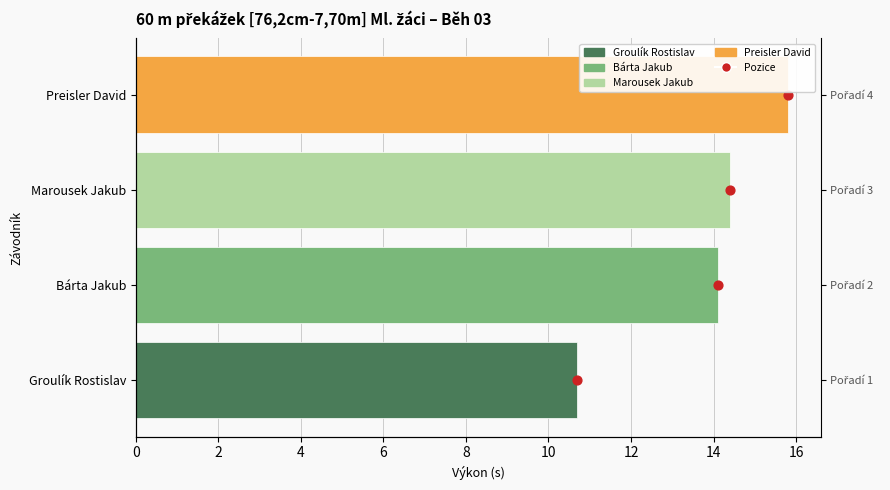

At how many categories does at least one series exceed 7?

4